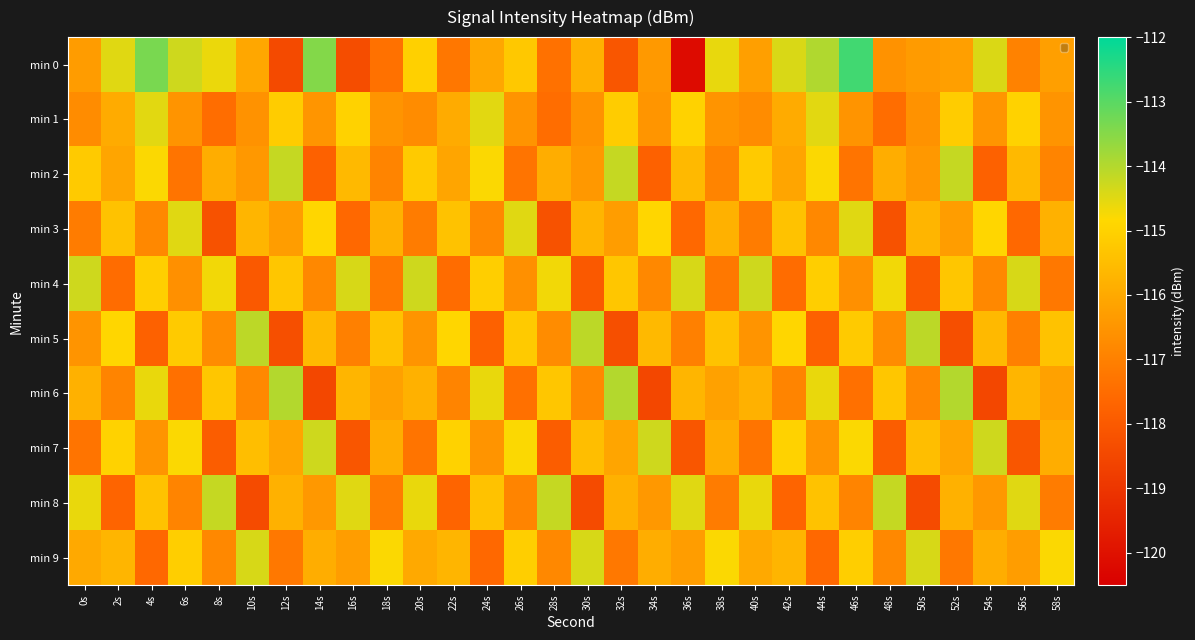

Count the number of categories in the chart.

30